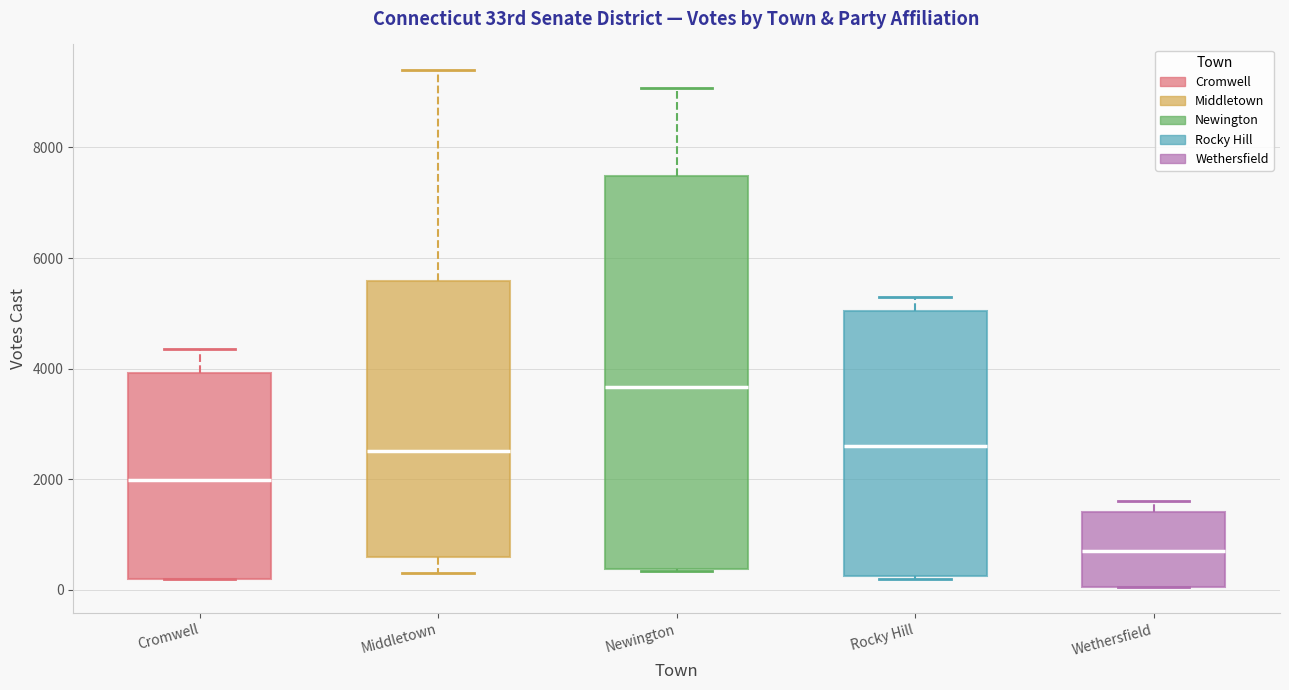

Where is the lower edge of the box for Rocky Hill on the y-axis? The values are not printed on the chart, so give them approximately, as read against the axis.

200